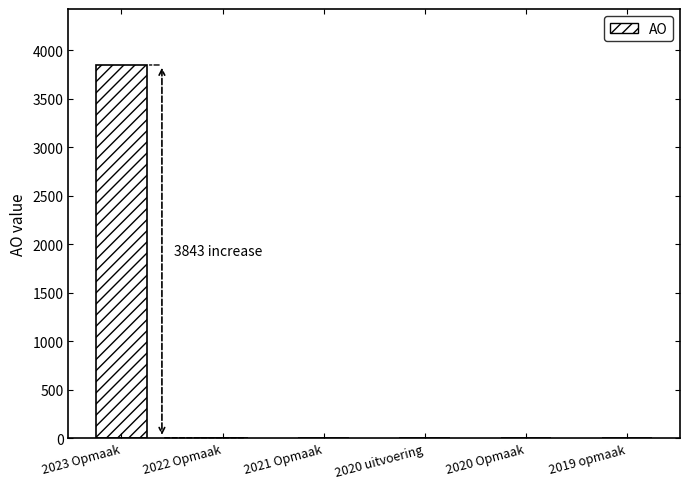

Count the number of categories in the chart.

6